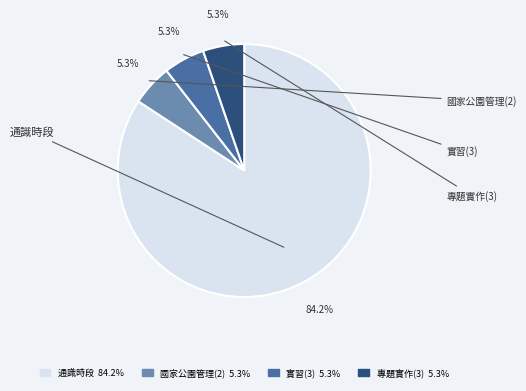

Between 通識時段 and 國家公園管理(2), which is larger?

通識時段